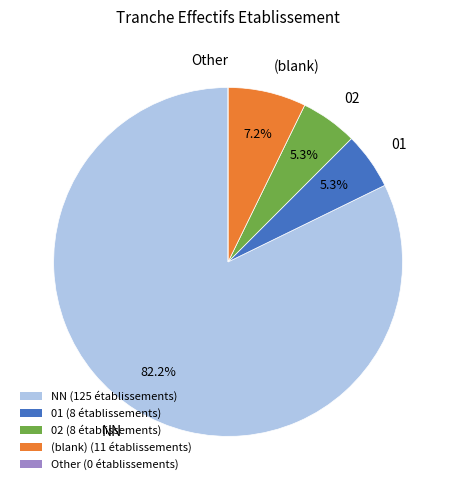

Combined, do 01 and 02 account for over 50%?

No